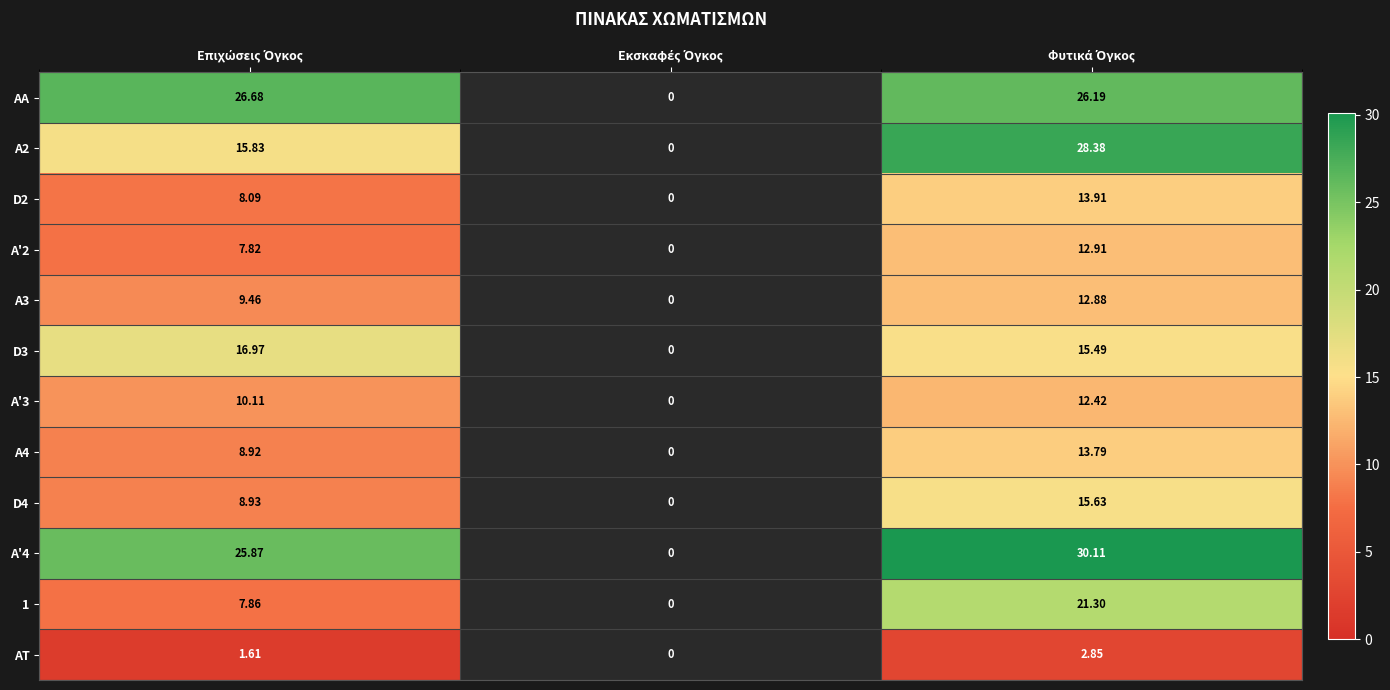

How many data points in A'3 are less than 10?

1